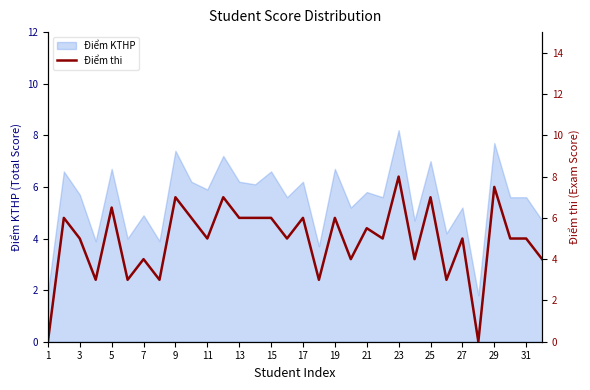

The Điểm KTHP series shows 7.0 at 25. True or false?

True